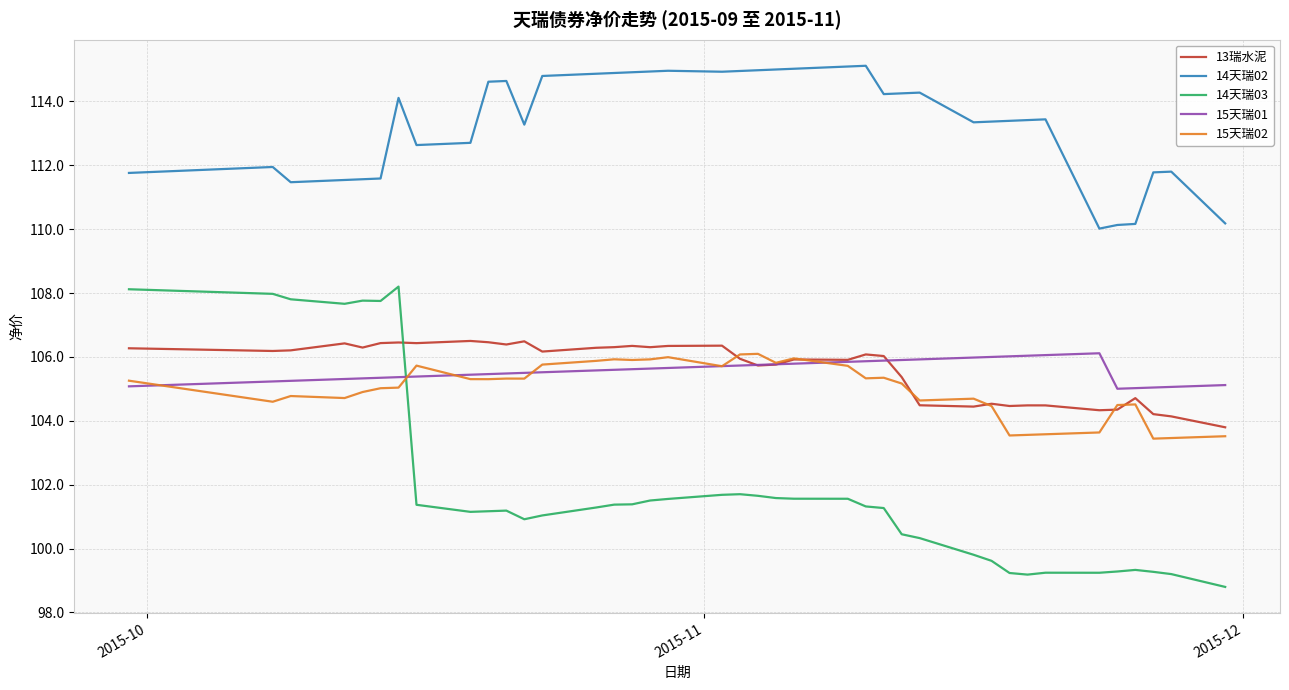

True or false: 13瑞水泥 and 14天瑞02 cross at least once.

False